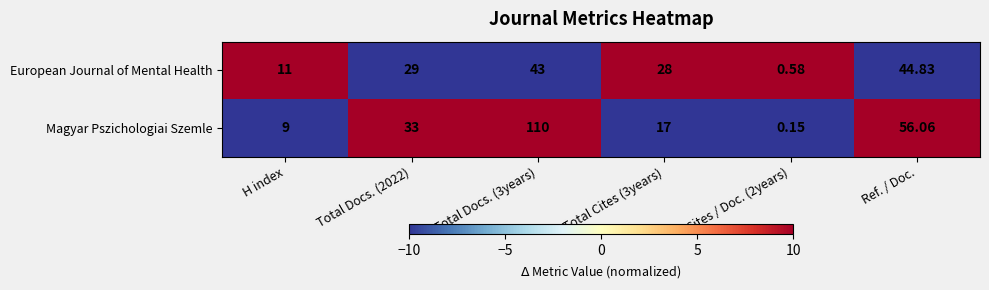

Which series has the largest range (max minus min)?

Magyar Pszichologiai Szemle